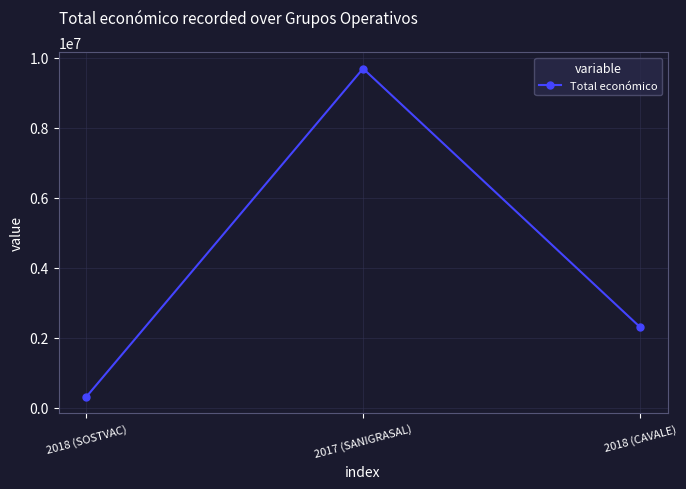

List the labels in order of value, largest first.

2017 (SANIGRASAL), 2018 (CAVALE), 2018 (SOSTVAC)